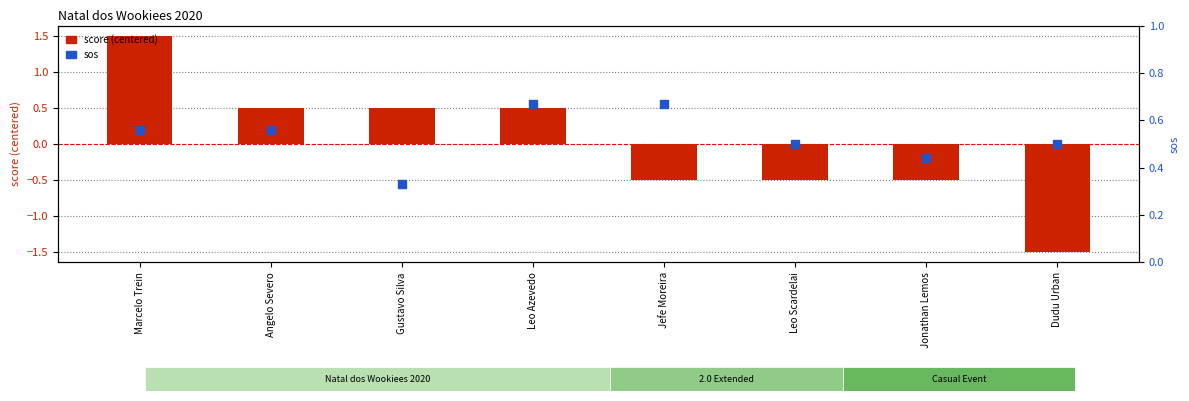

Is the value of sos at Leo Azevedo greater than the value of score (centered) at Jefe Moreira?

Yes